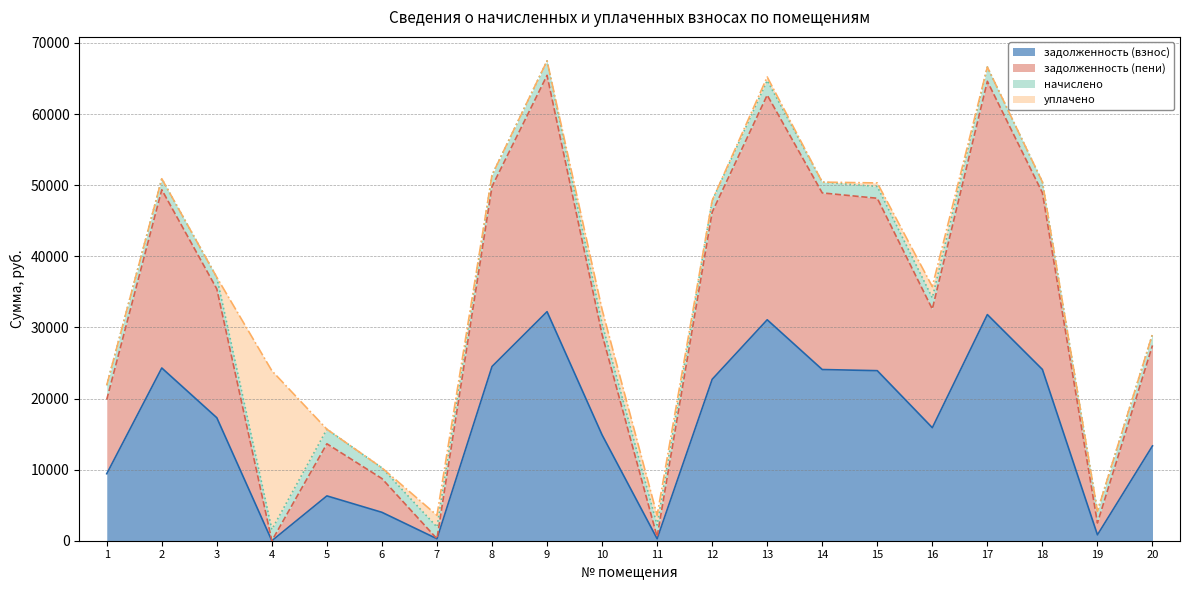

Where is the first local minimum for задолженность (пени)?

4